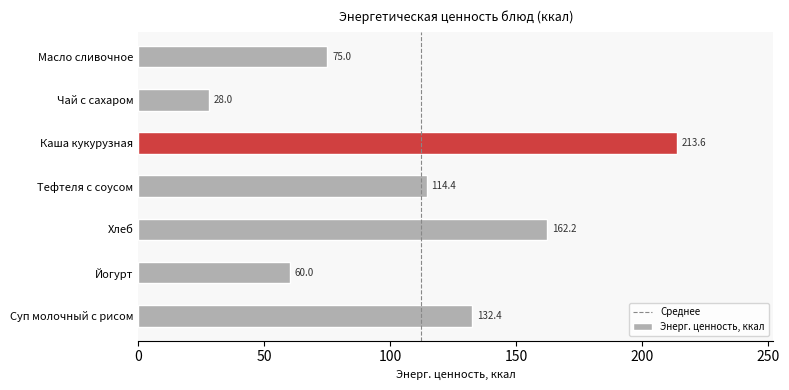

Reading bottom to top, transcribe all the data shown in this chart.

132.4	60.0	162.2	114.4	213.6	28.0	75.0